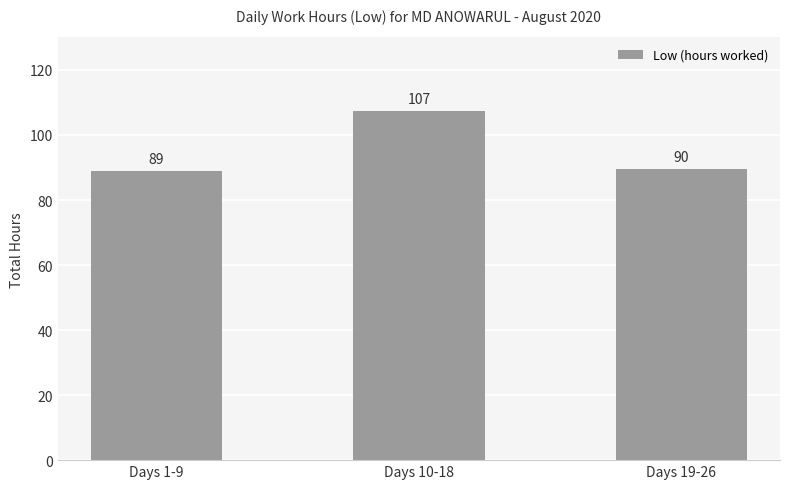

What is the greatest value displayed?

107.3